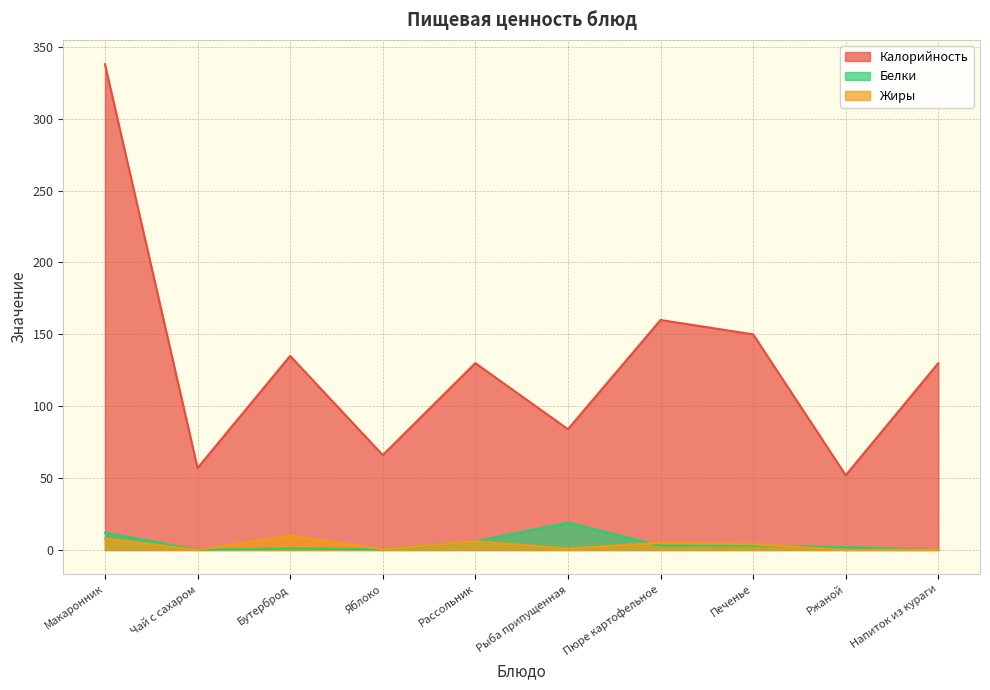

Which category has the lowest value across all series?

Напиток из кураги